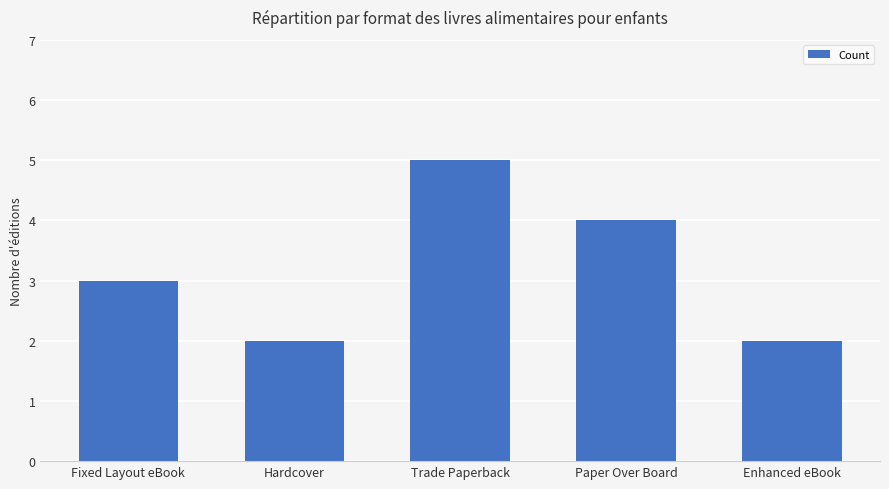

Read the value at Enhanced eBook.

2